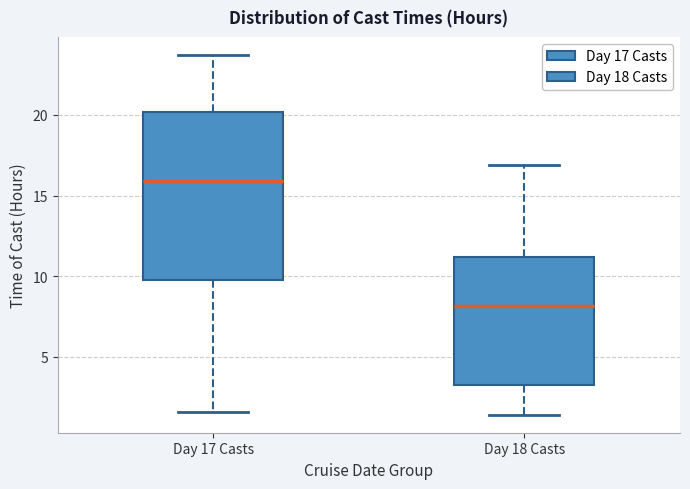

Comparing the boxes themselves (not the whiskers), which one is the tallest?

Day 17 Casts